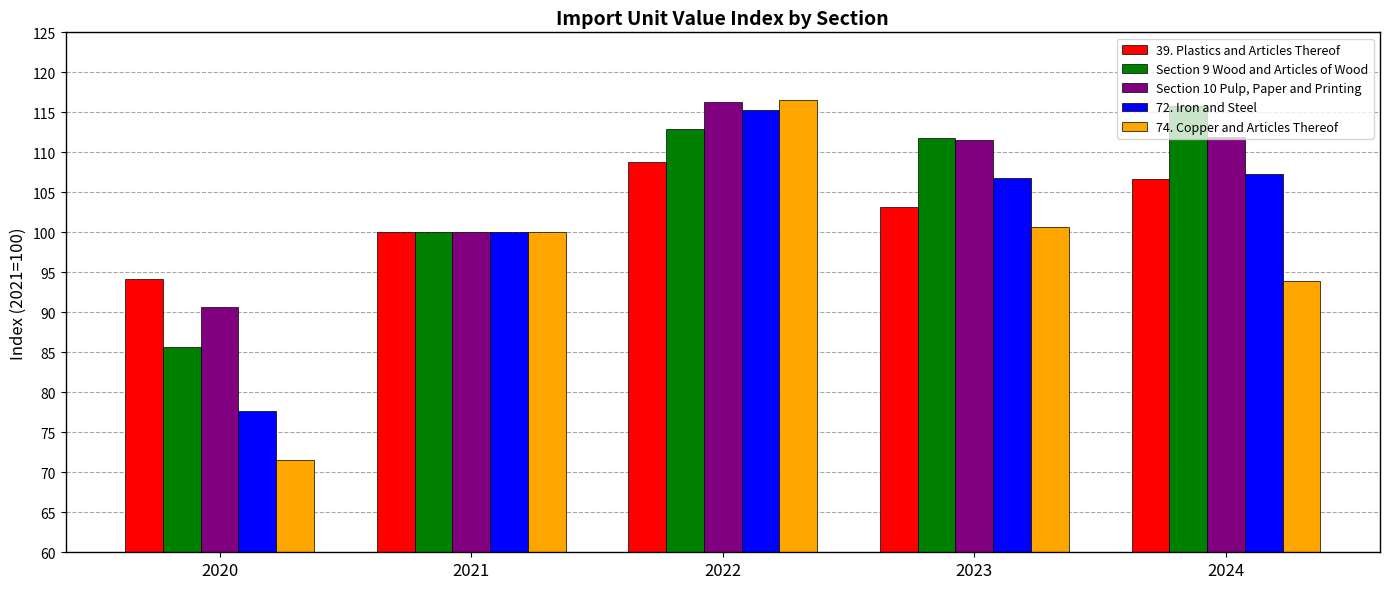

Which category has the highest value across all series?

2022